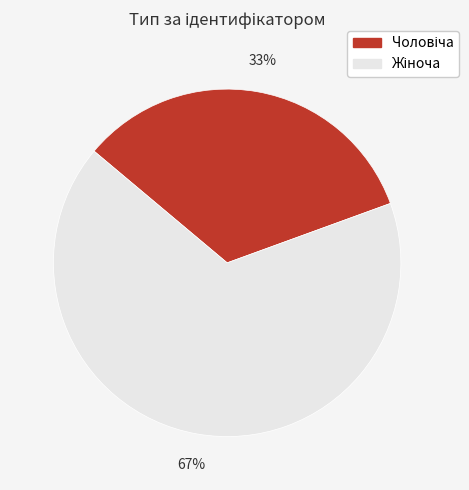

Does any single category account for the majority?

Yes